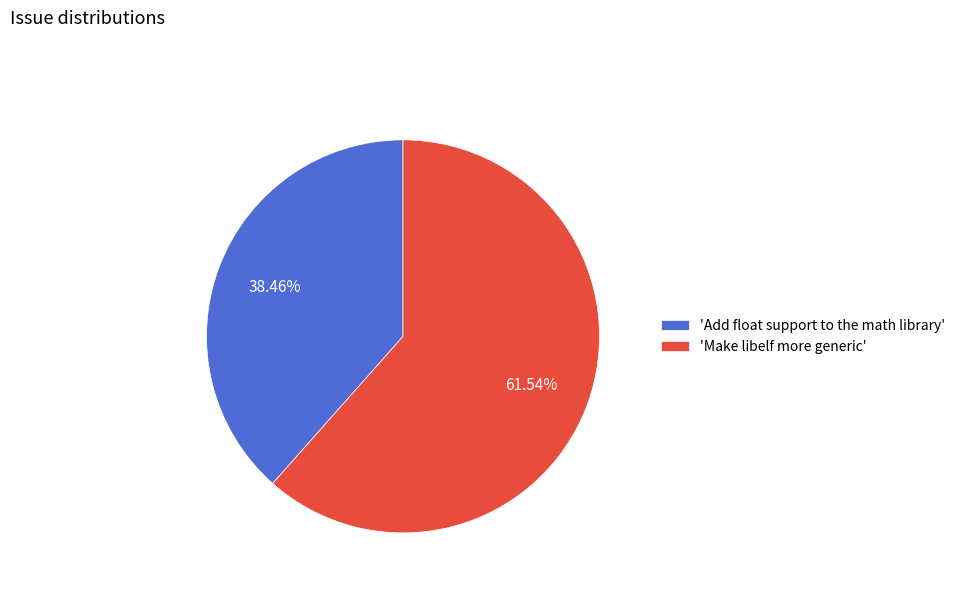

Do 'Make libelf more generic' and 'Add float support to the math library' together represent more than half of the pie?

Yes